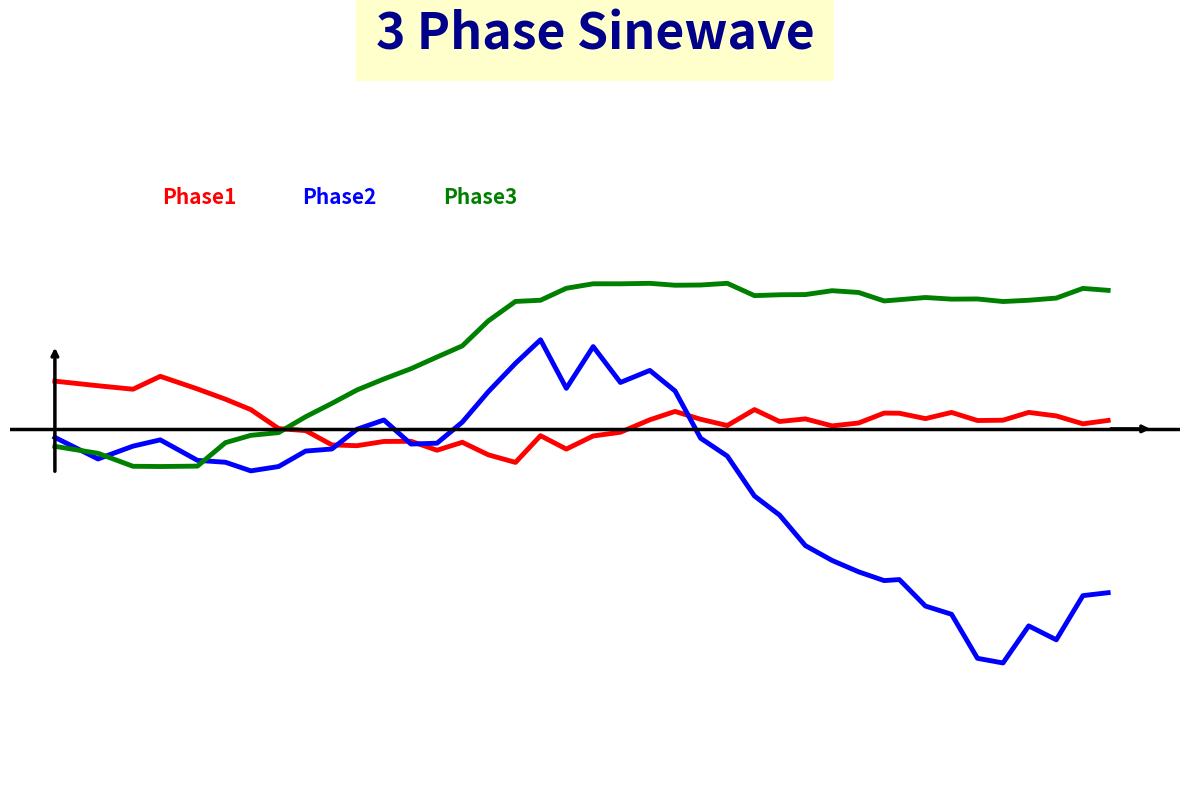

Does the chart have visible grid lines?

No